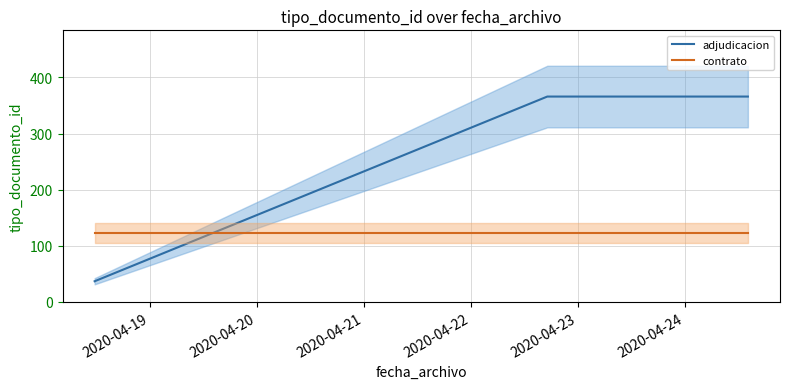

What is the highest value of the contrato series?

123.0